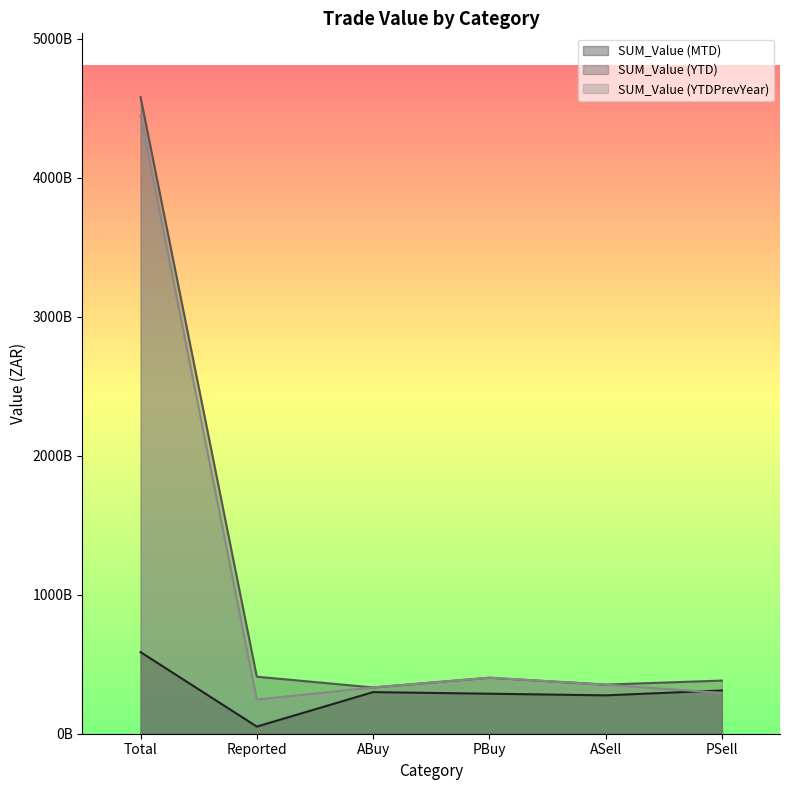

How many values in the SUM_Value (YTD) series exceed 402964914157?

3